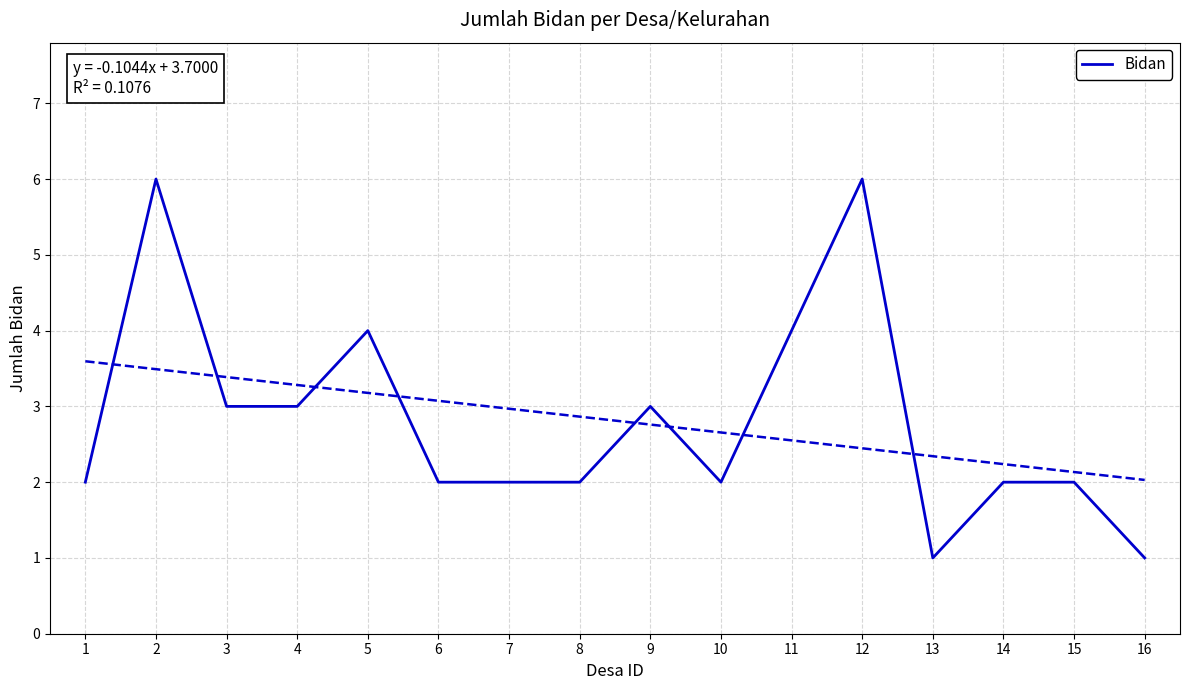

What is the change in value from 12 to 15?

-4